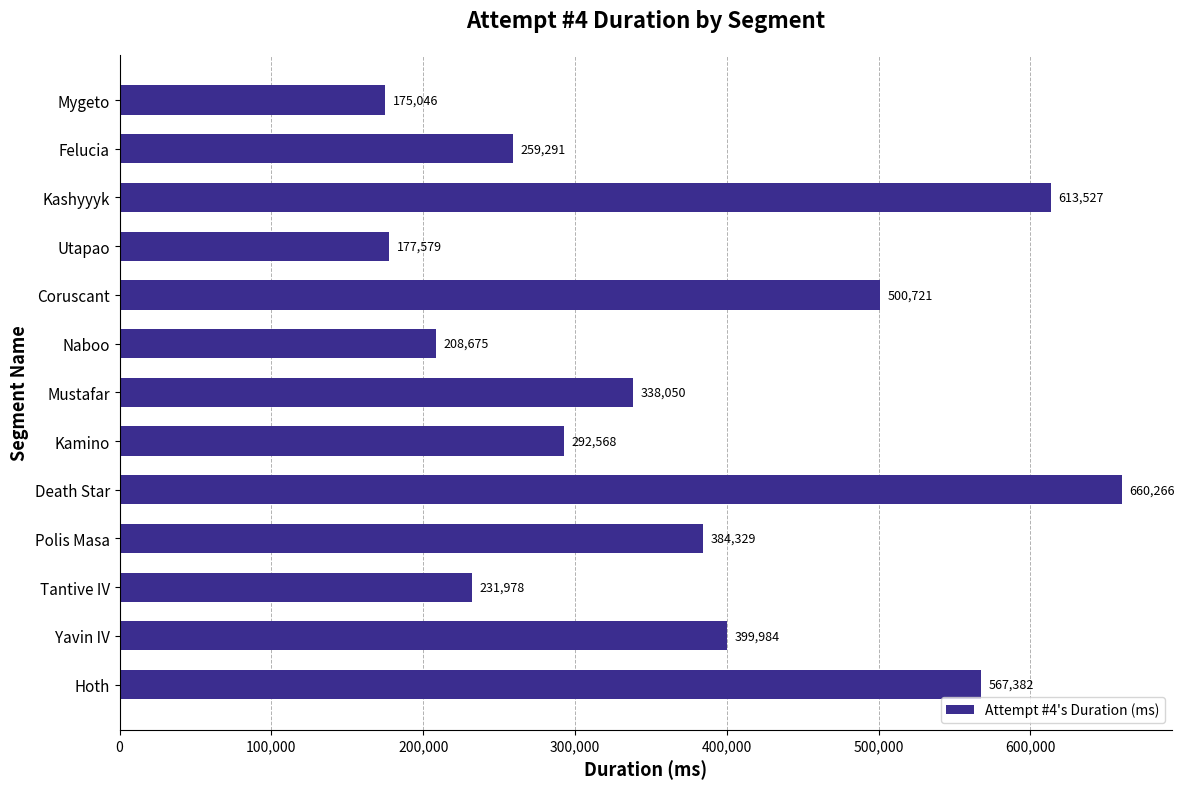

The chart shows a value of 411329 at Kamino. True or false?

False